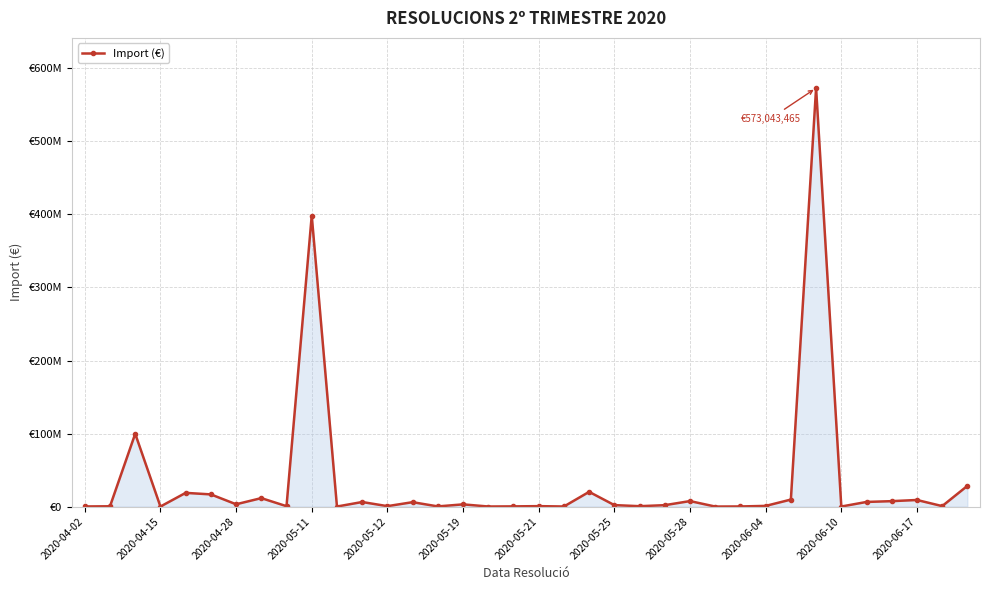

What is the difference between the maximum and second lowest values?

573012544.9